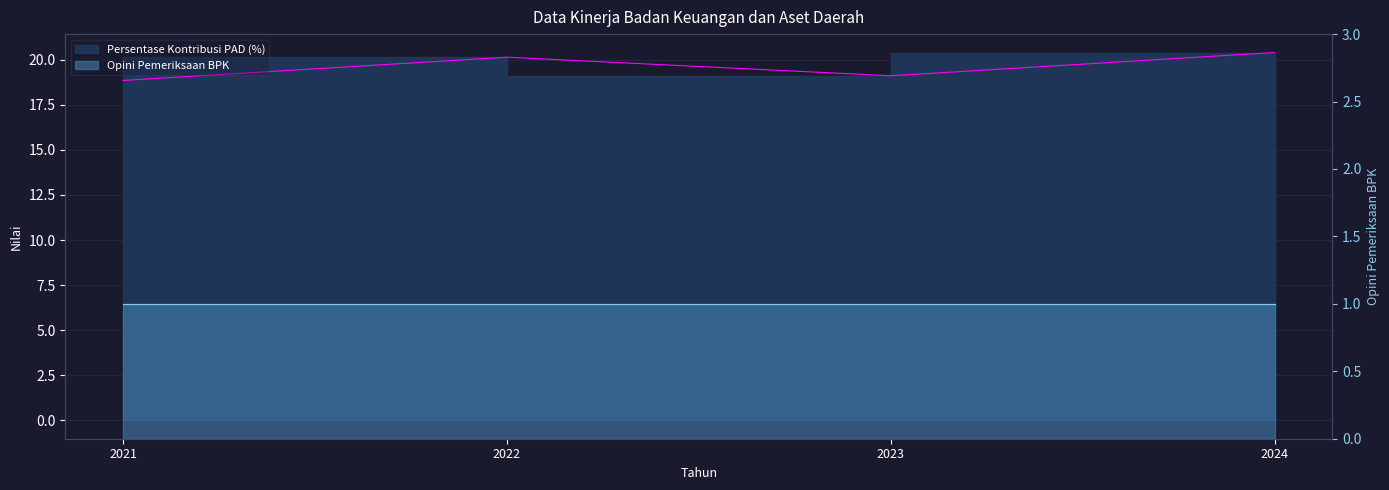

At which label is the value closest to 19?

2023